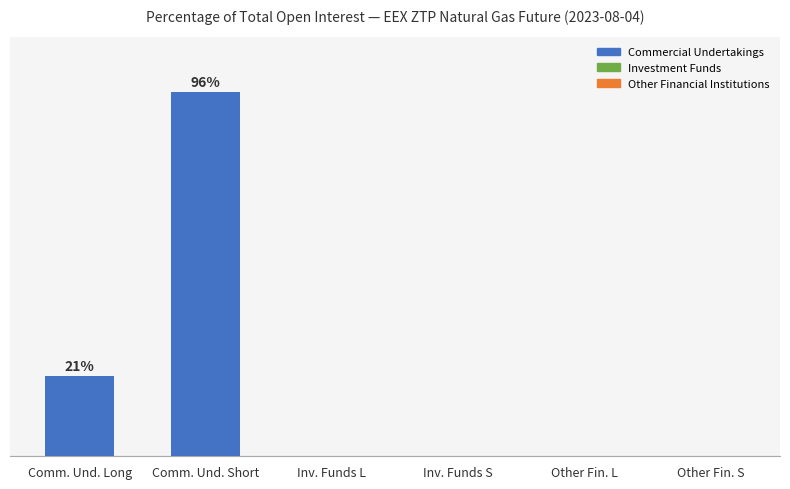

Are the bars horizontal?

No